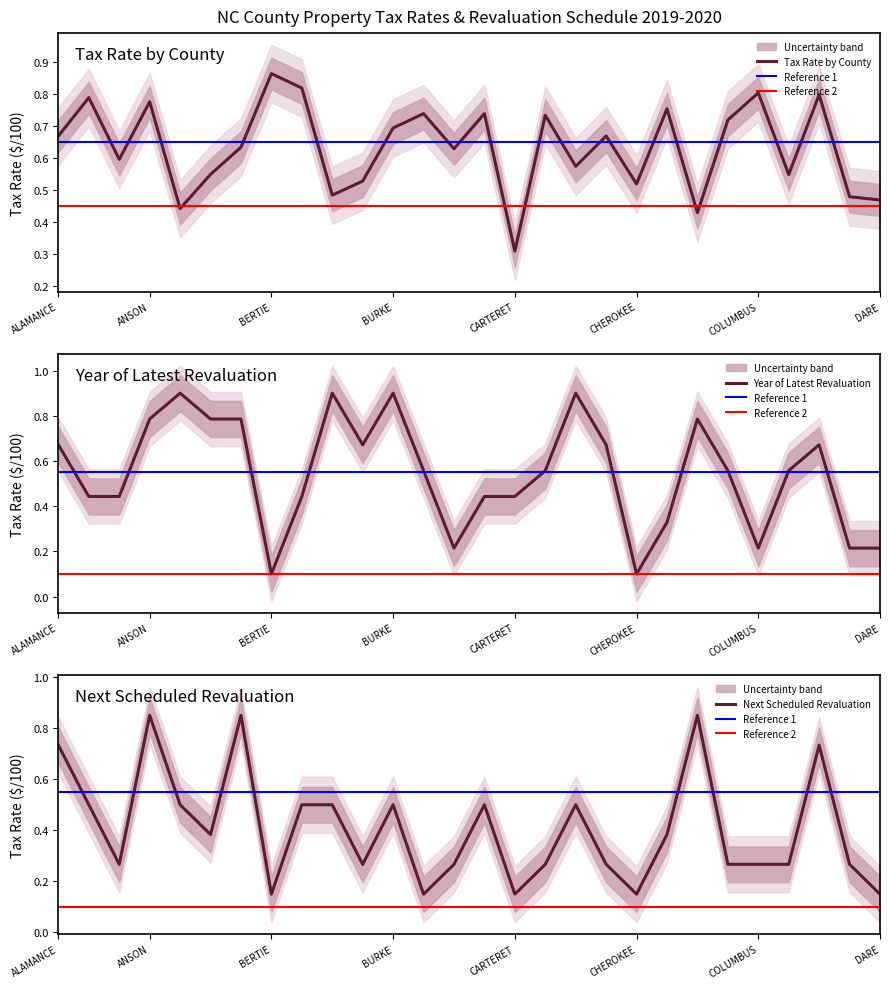

Rank the series by their average value, from lowest to highest.

Next Revaluation, Year of Latest Revaluation, Tax Rate